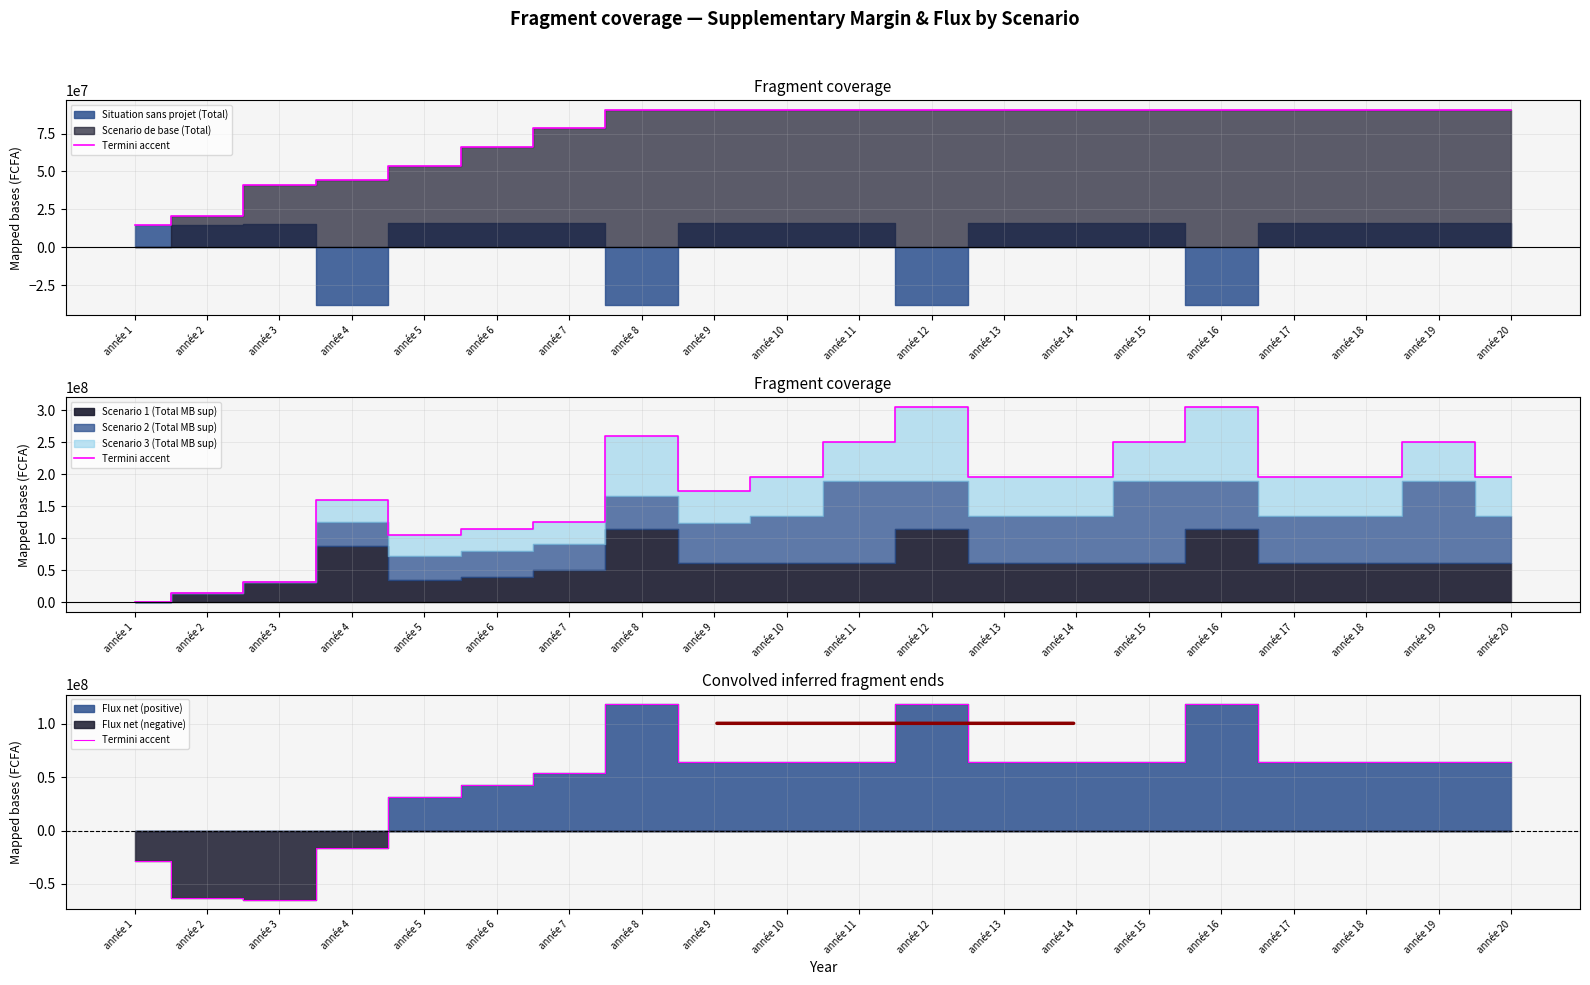

The chart shows a value of 53463400 at année 7. True or false?

True